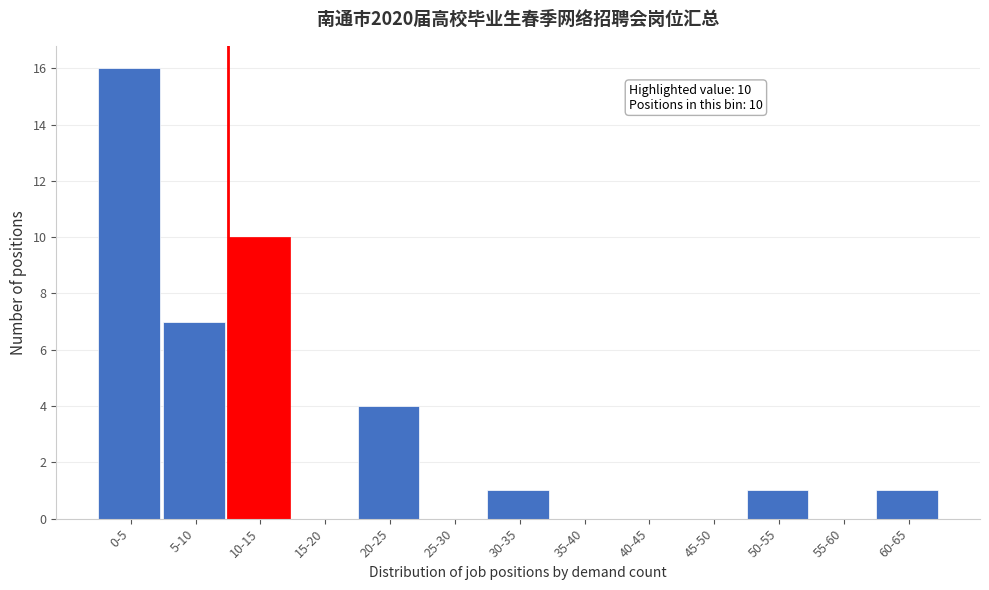

Reading left to right, what are all the values shown in this chart?

0-5=16	5-10=7	10-15=10	15-20=0	20-25=4	25-30=0	30-35=1	35-40=0	40-45=0	45-50=0	50-55=1	55-60=0	60-65=1